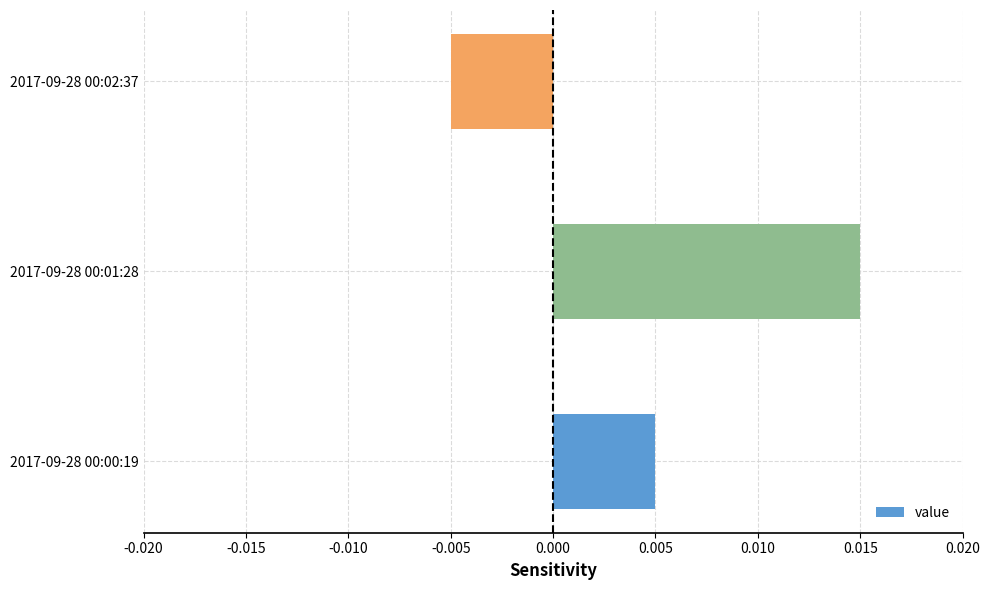

Between 2017-09-28 00:02:37 and 2017-09-28 00:00:19, which is larger?

2017-09-28 00:00:19